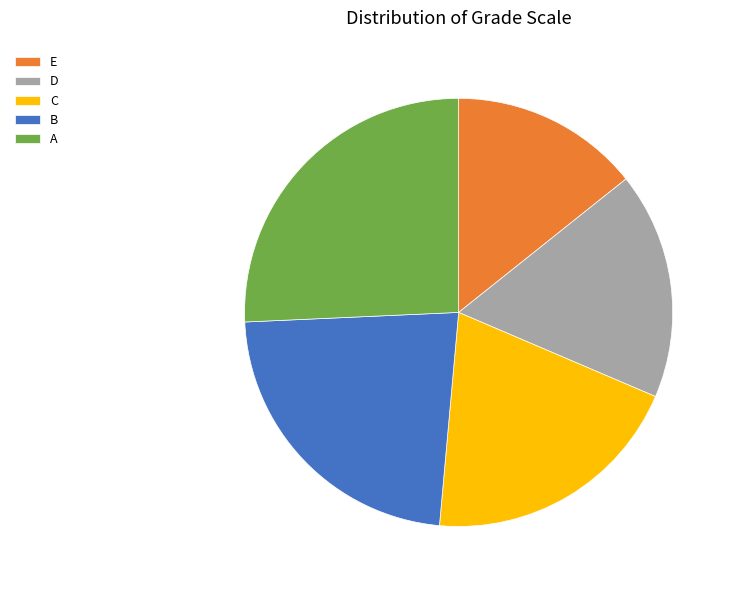

Which category has the biggest portion of the pie?

A